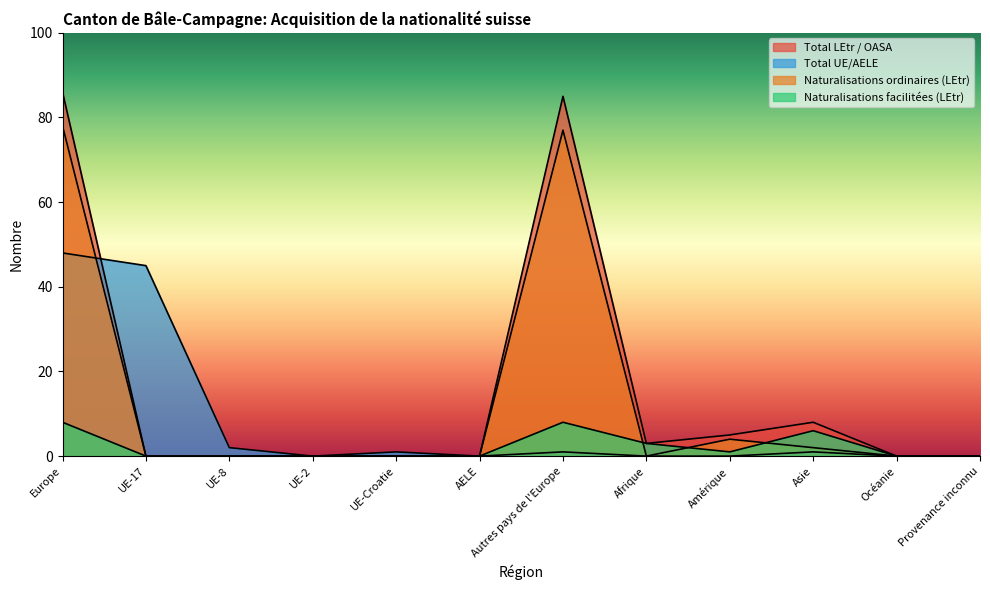

Rank the series at Afrique from highest to lowest value.

Total LEtr / OASA, Naturalisations facilitées (LEtr), Naturalisations (LEtr), Total UE/AELE